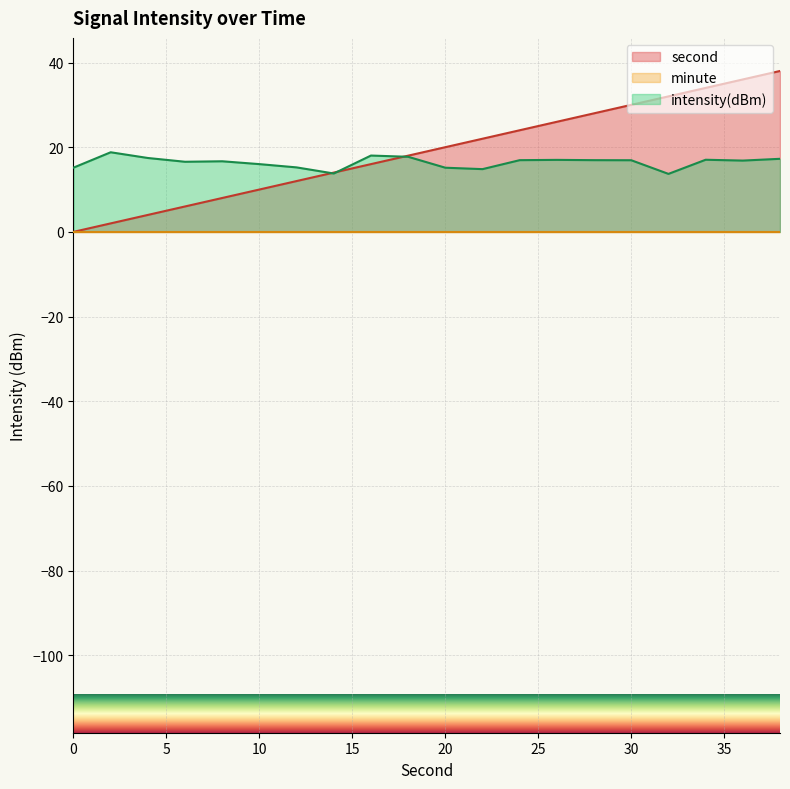

Which has a higher value, 14 or 22?

22